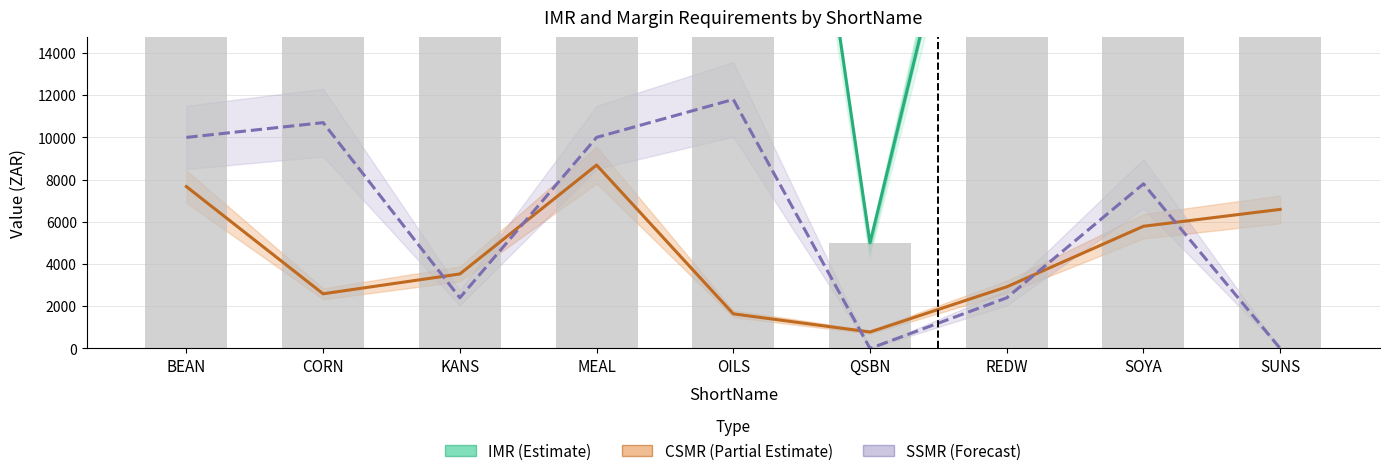

What is the value of the SSMR (Forecast) bar at the 4th from the left?

10000